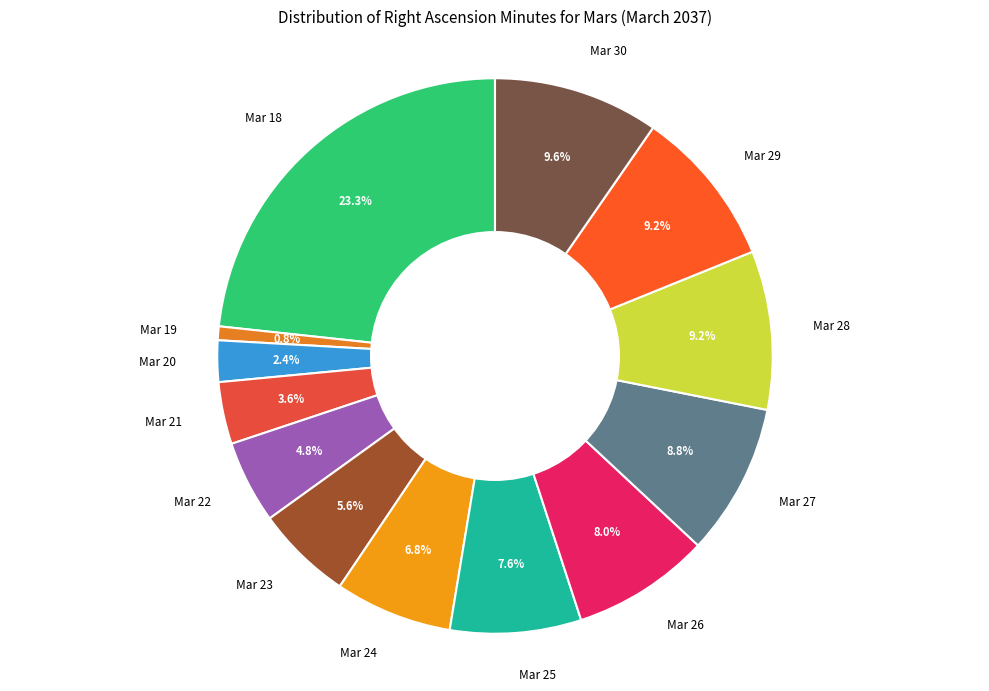

Combined, what portion of the pie is Mar 19 and Mar 23?

6.4%